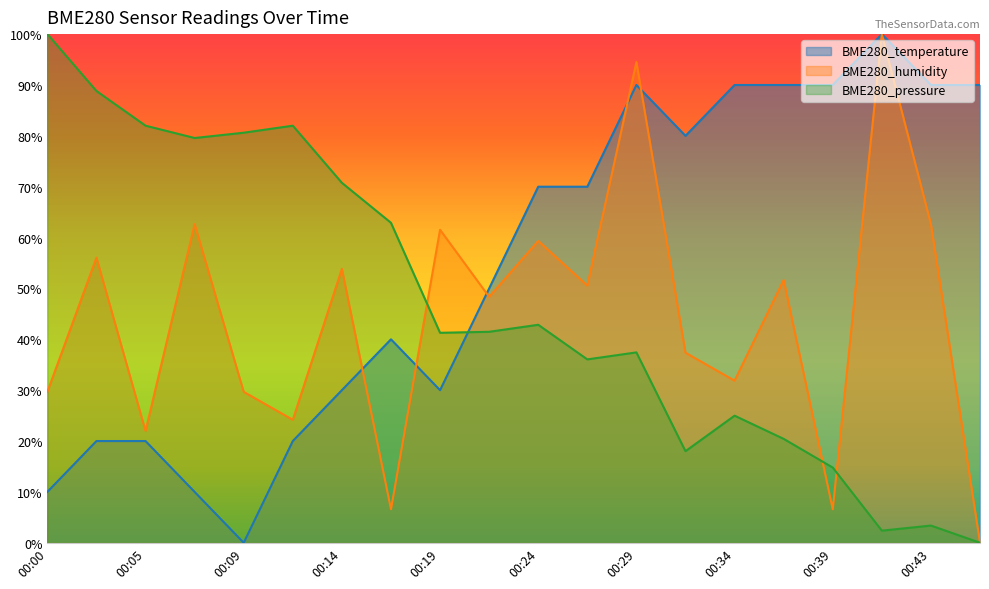

How many lines are shown in the chart?

3